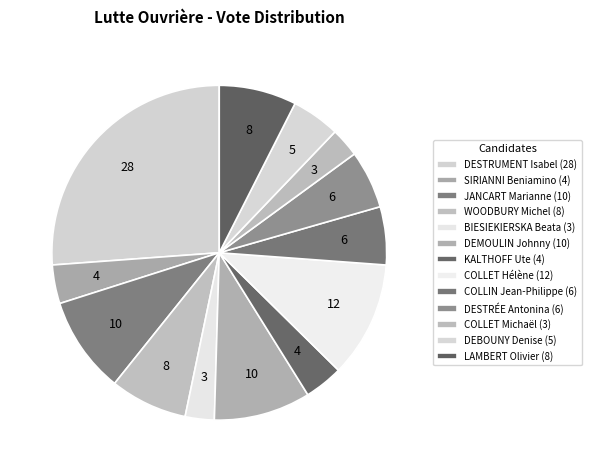

How many slices are in this pie chart?

13